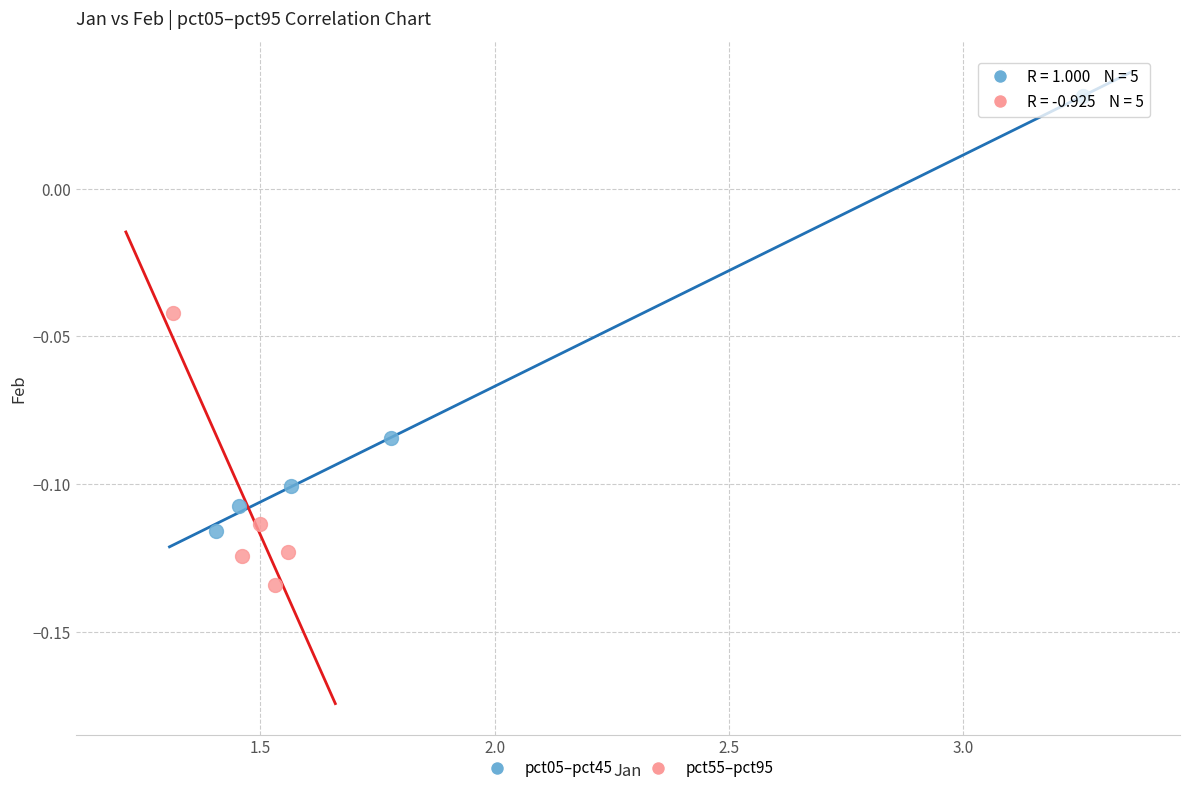

Which series has the widest spread of Y values?

pct05–pct45